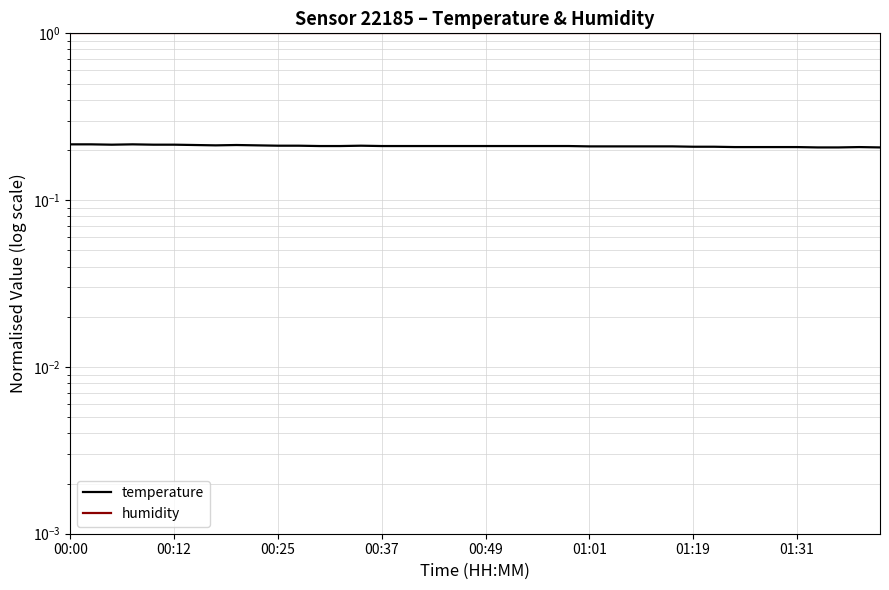

How many lines are shown in the chart?

2